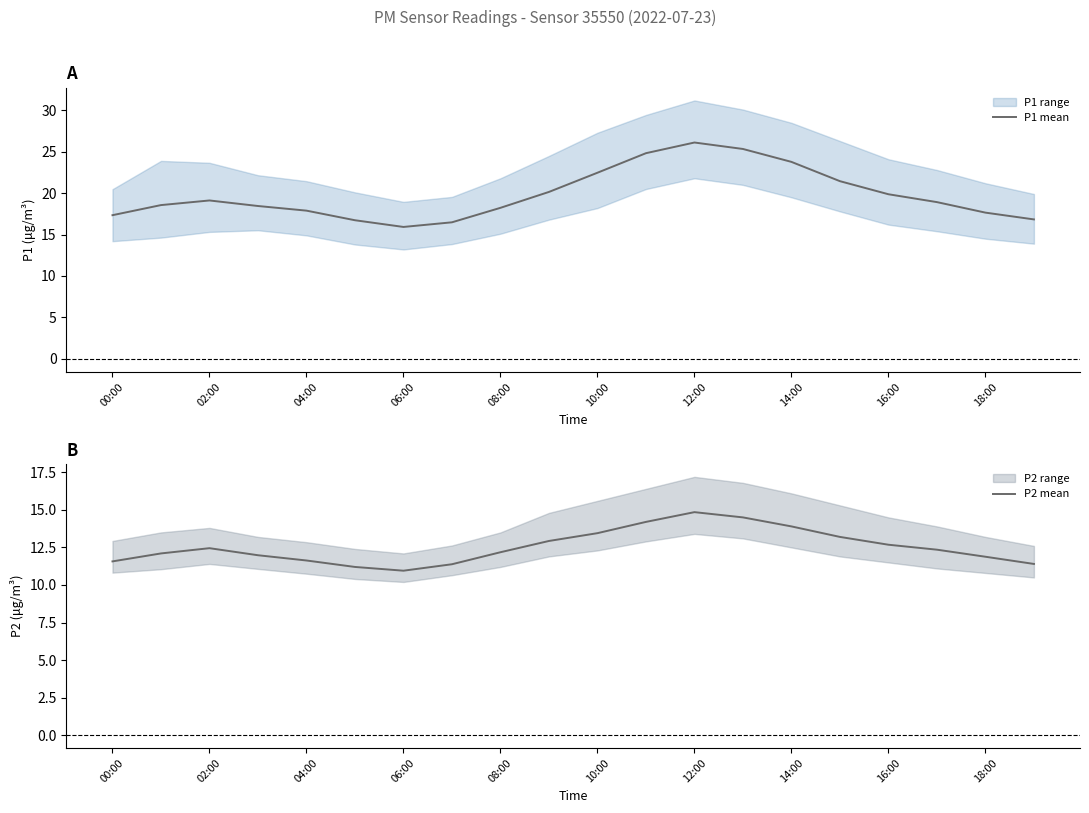

True or false: P2 mean has a value of 12.3 at 17.

True